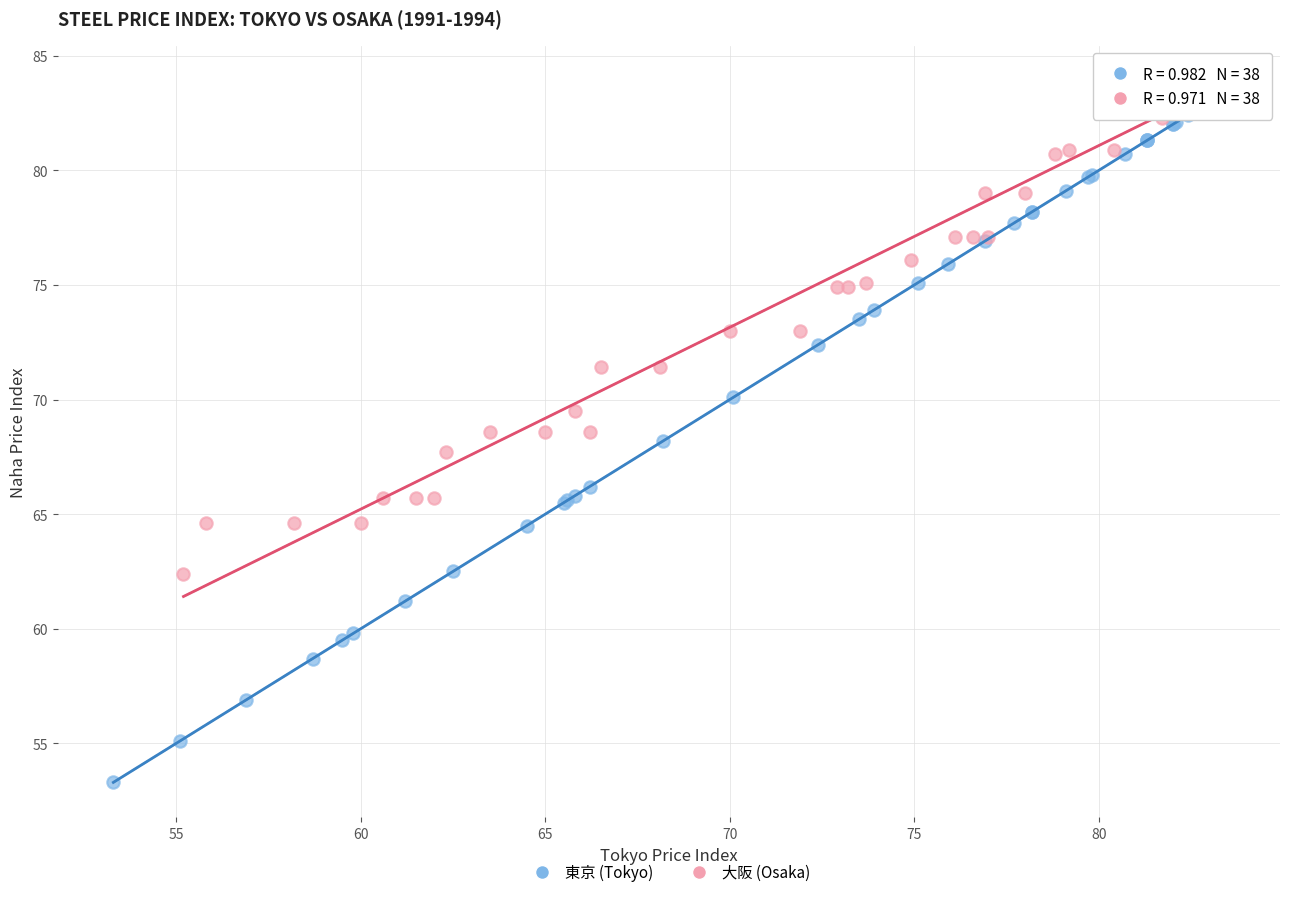

What are all the series names shown in the legend?

東京 (Tokyo), 大阪 (Osaka)